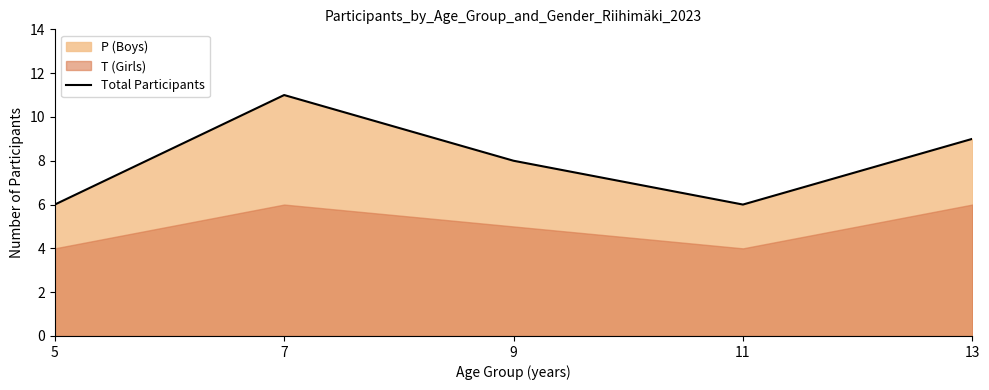

What is the difference between the values at 5 and 9?

2